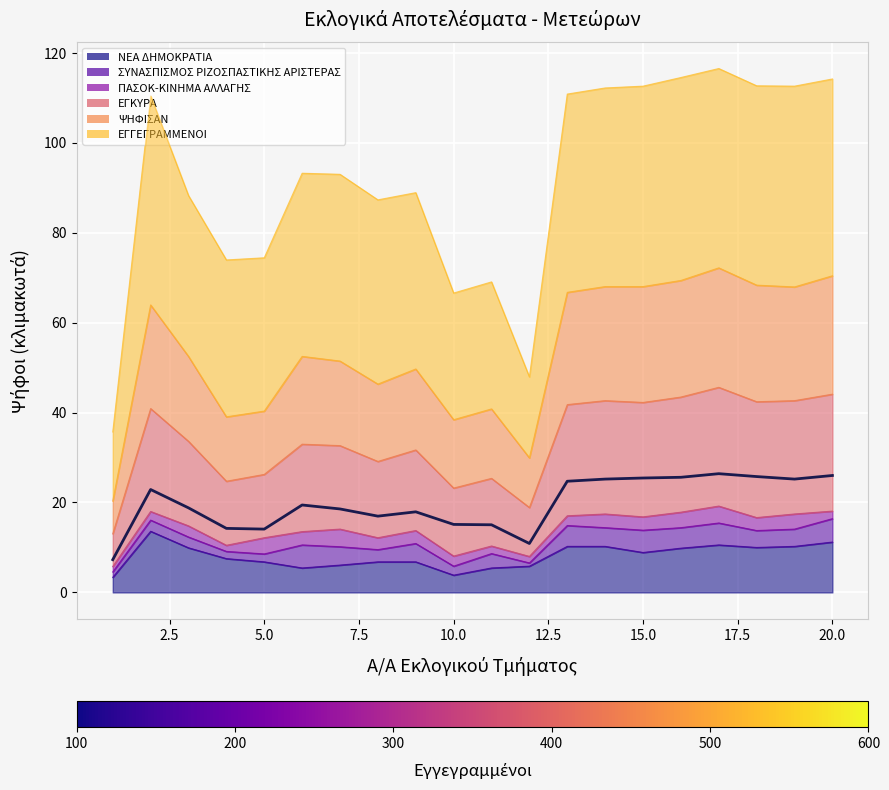

How many points are lower than both their immediate neighbors (excluding endpoints)?

4